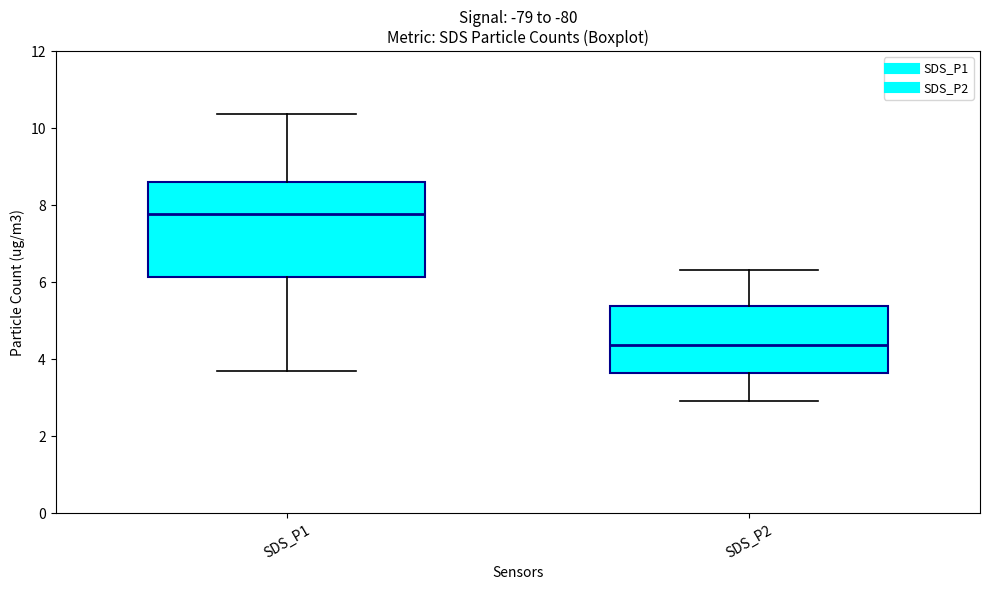

Where is the lower edge of the box for SDS_P1 on the y-axis? The values are not printed on the chart, so give them approximately, as read against the axis.

6.2